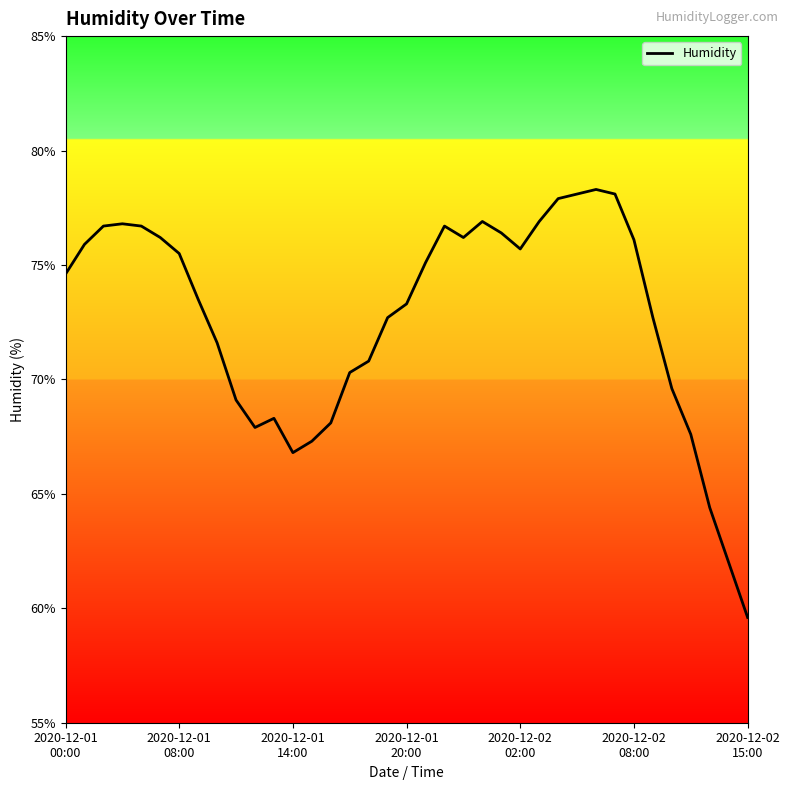

What is the smallest value displayed?

59.6